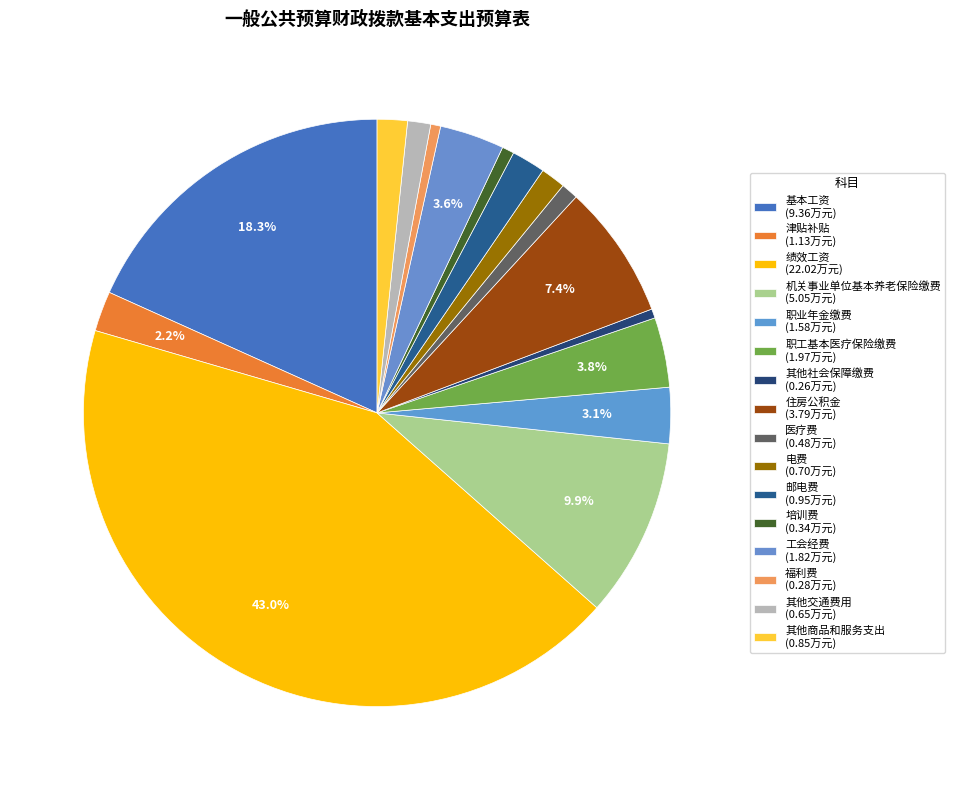

To the nearest percent, what is the difference between the largest and smallest slice percentages?

42%